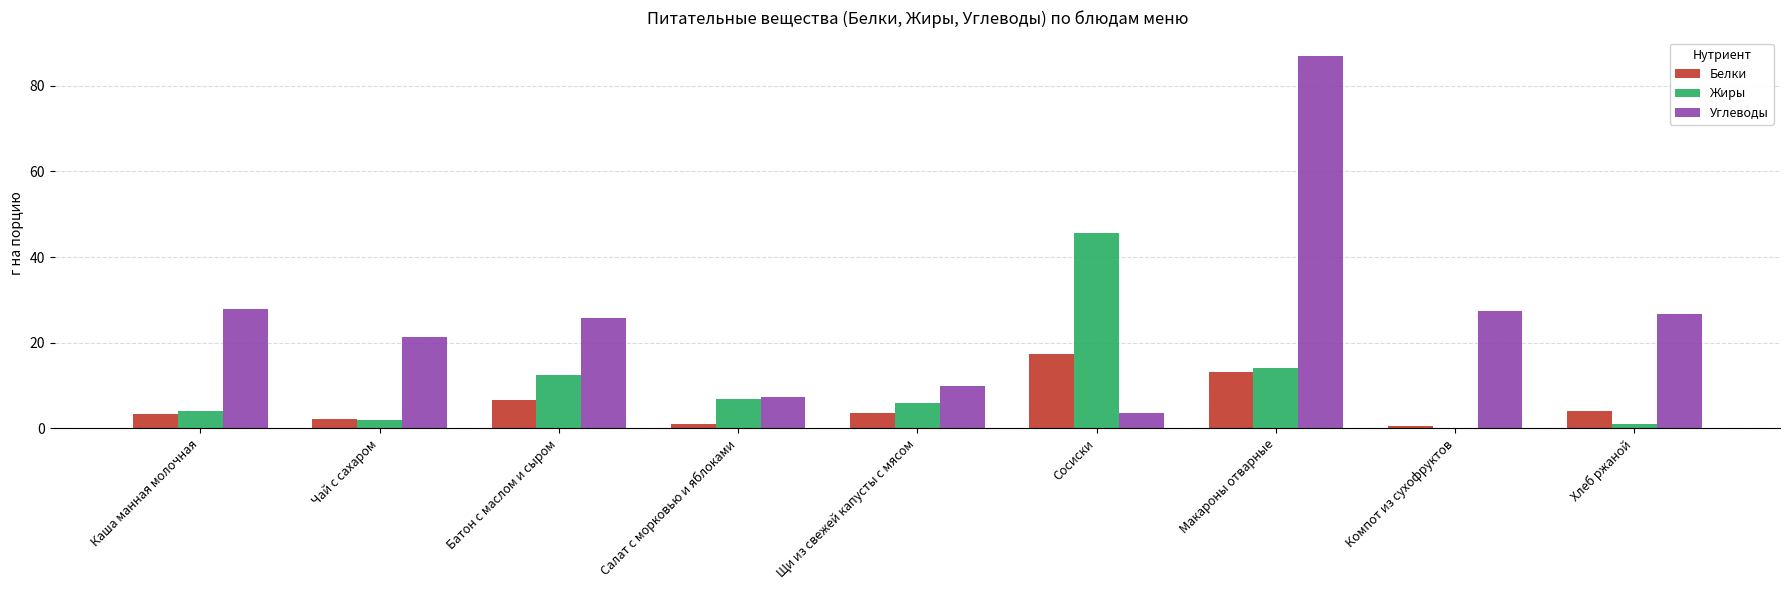

Are the bars grouped side by side (vs. stacked)?

Yes